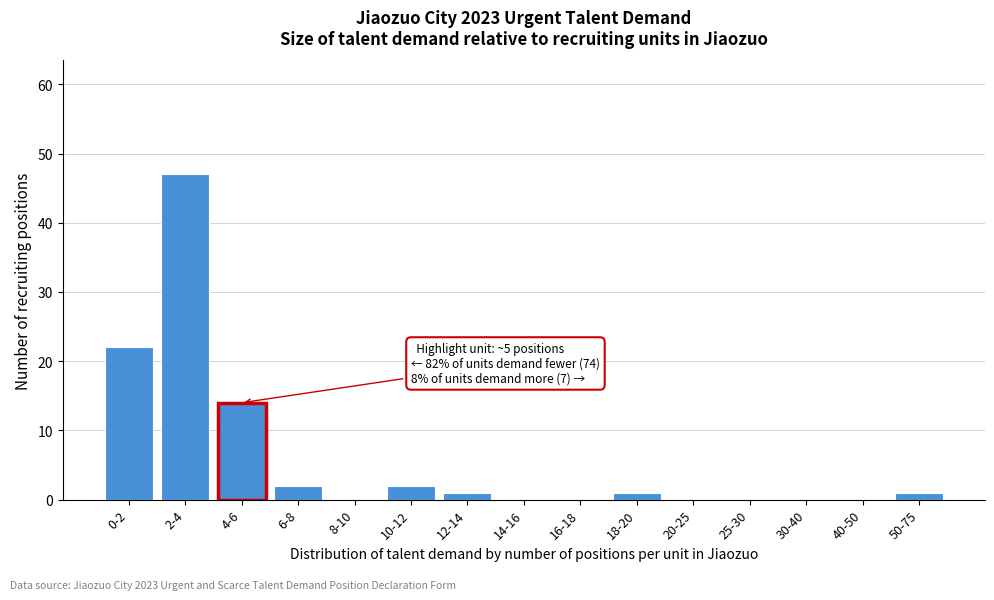

Reading left to right, transcribe all the data shown in this chart.

0-2=22	2-4=47	4-6=14	6-8=2	8-10=0	10-12=2	12-14=1	14-16=0	16-18=0	18-20=1	20-25=0	25-30=0	30-40=0	40-50=0	50-75=1